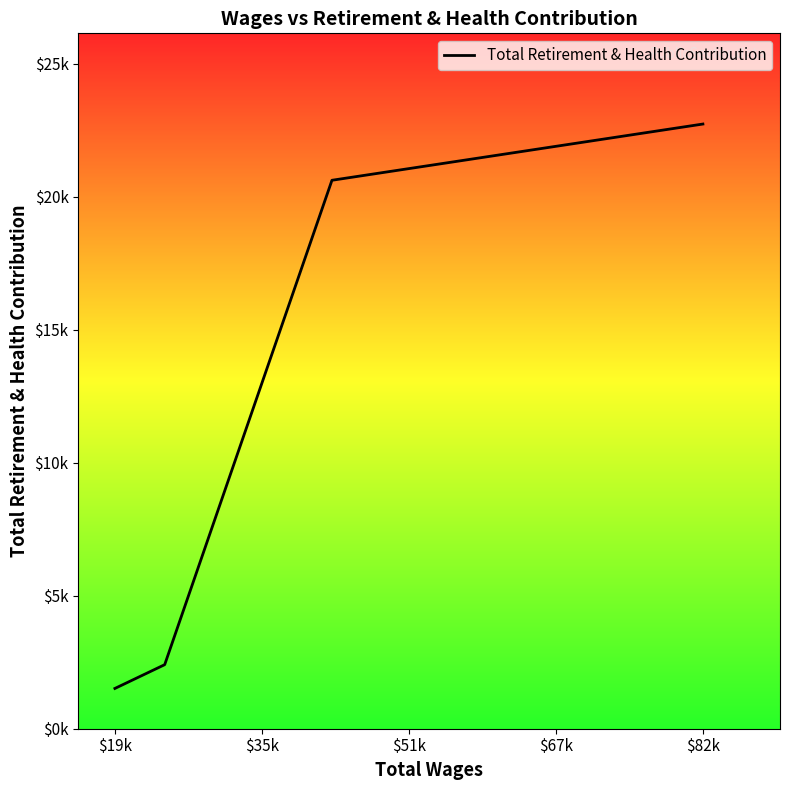

Is this an area chart (filled region under the line)?

No